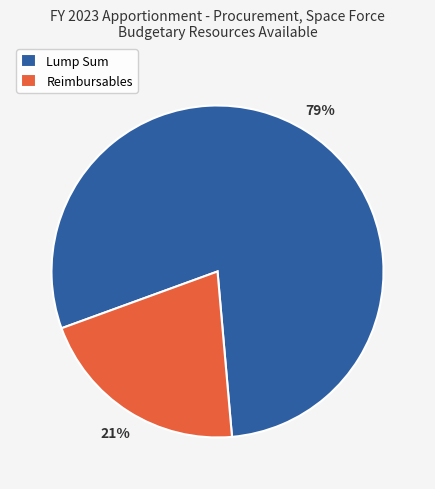

True or false: Lump Sum accounts for 73% of the total.

False